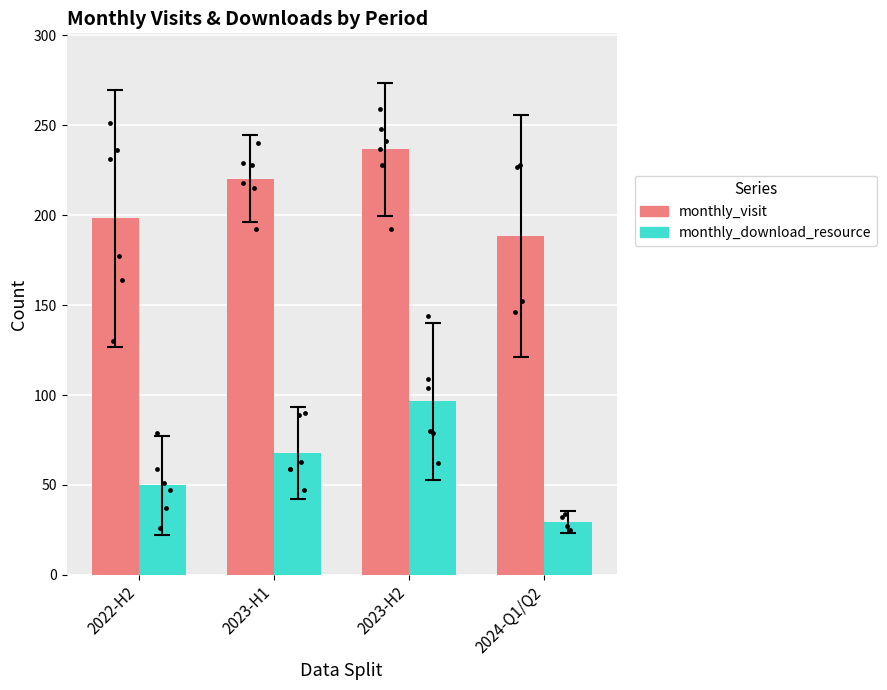

Which series has the largest total across all categories?

monthly_visit